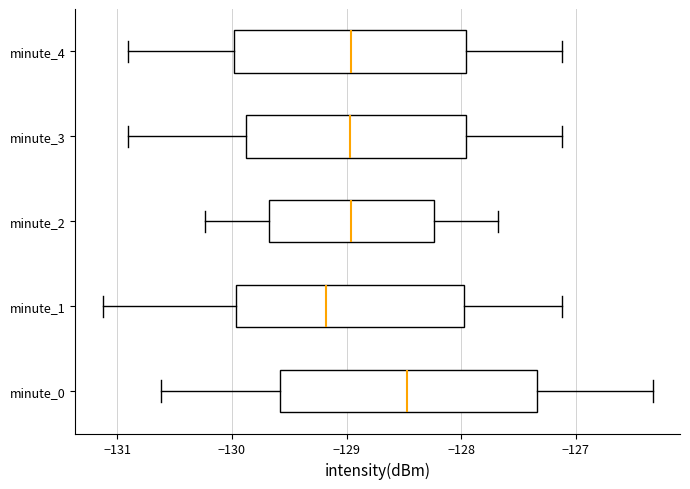

Where does the right whisker of the box for minute_4 end on the x-axis? The values are not printed on the chart, so give them approximately, as read against the axis.

-127.1